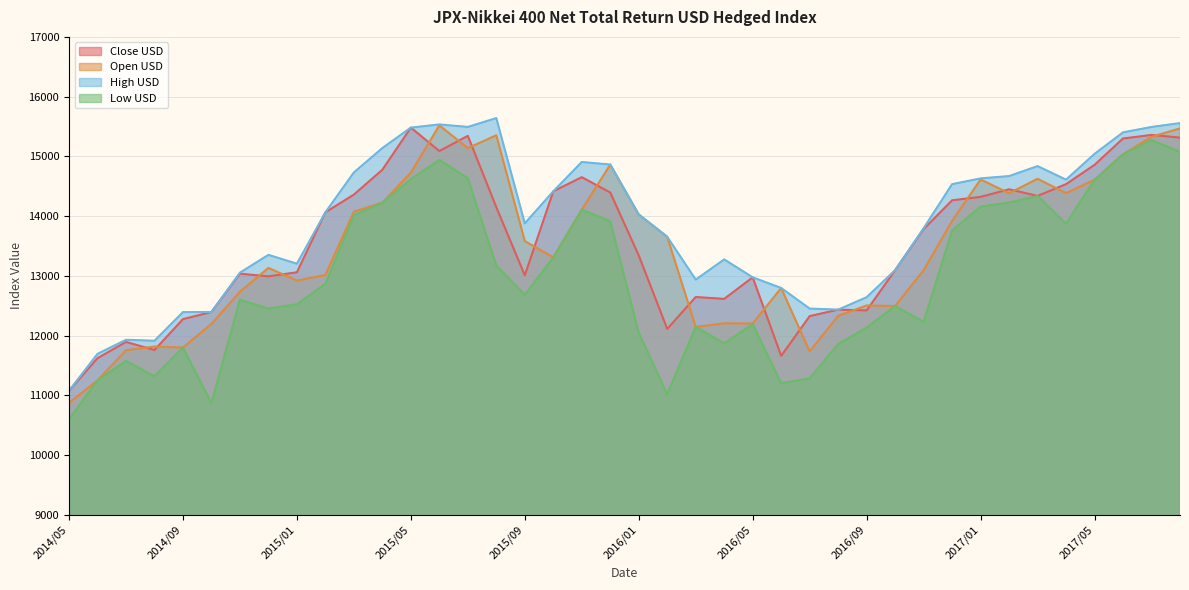

List the labels in order of Low USD value, largest first.

2017/07, 2017/08, 2017/06, 2015/06, 2015/07, 2015/05, 2017/05, 2017/03, 2017/02, 2015/04, 2017/01, 2015/11, 2015/03, 2015/12, 2017/04, 2016/12, 2015/10, 2015/08, 2015/02, 2015/09, 2014/11, 2015/01, 2016/10, 2014/12, 2016/11, 2016/05, 2016/03, 2016/09, 2016/01, 2016/04, 2016/08, 2014/09, 2014/07, 2014/08, 2016/07, 2014/06, 2016/06, 2016/02, 2014/10, 2014/05